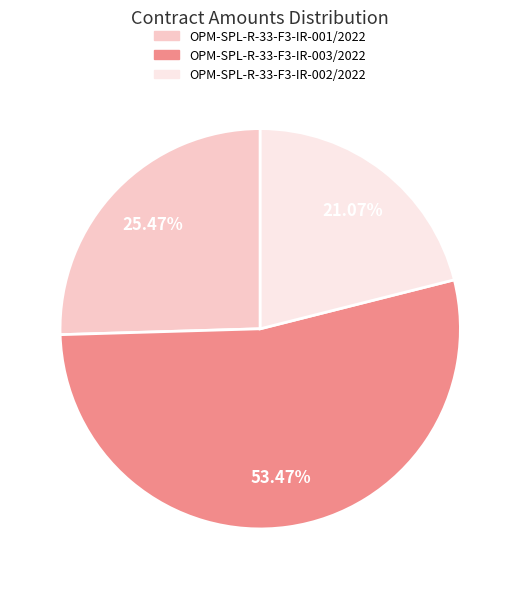

Count the number of slices in the pie.

3